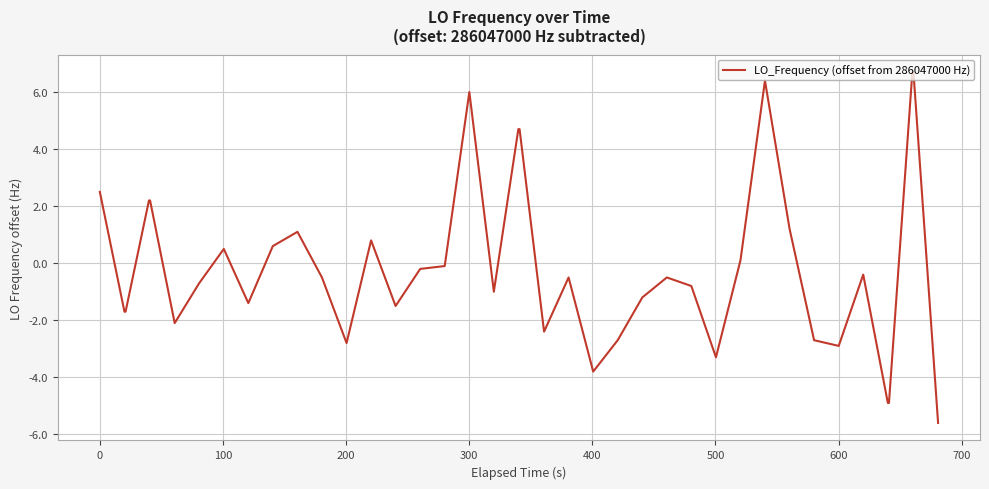

What is the greatest value displayed?

6.7